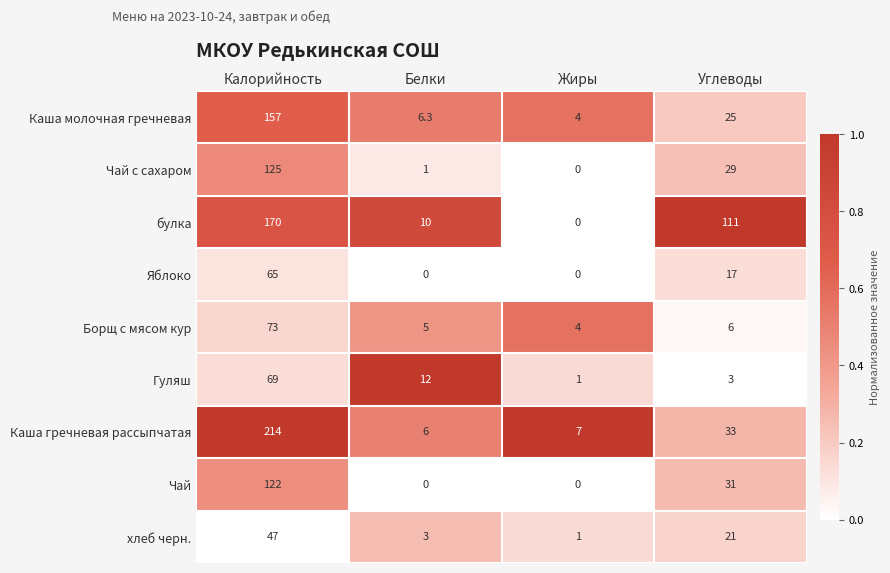

How many Чай values are between 0 and 122?

4